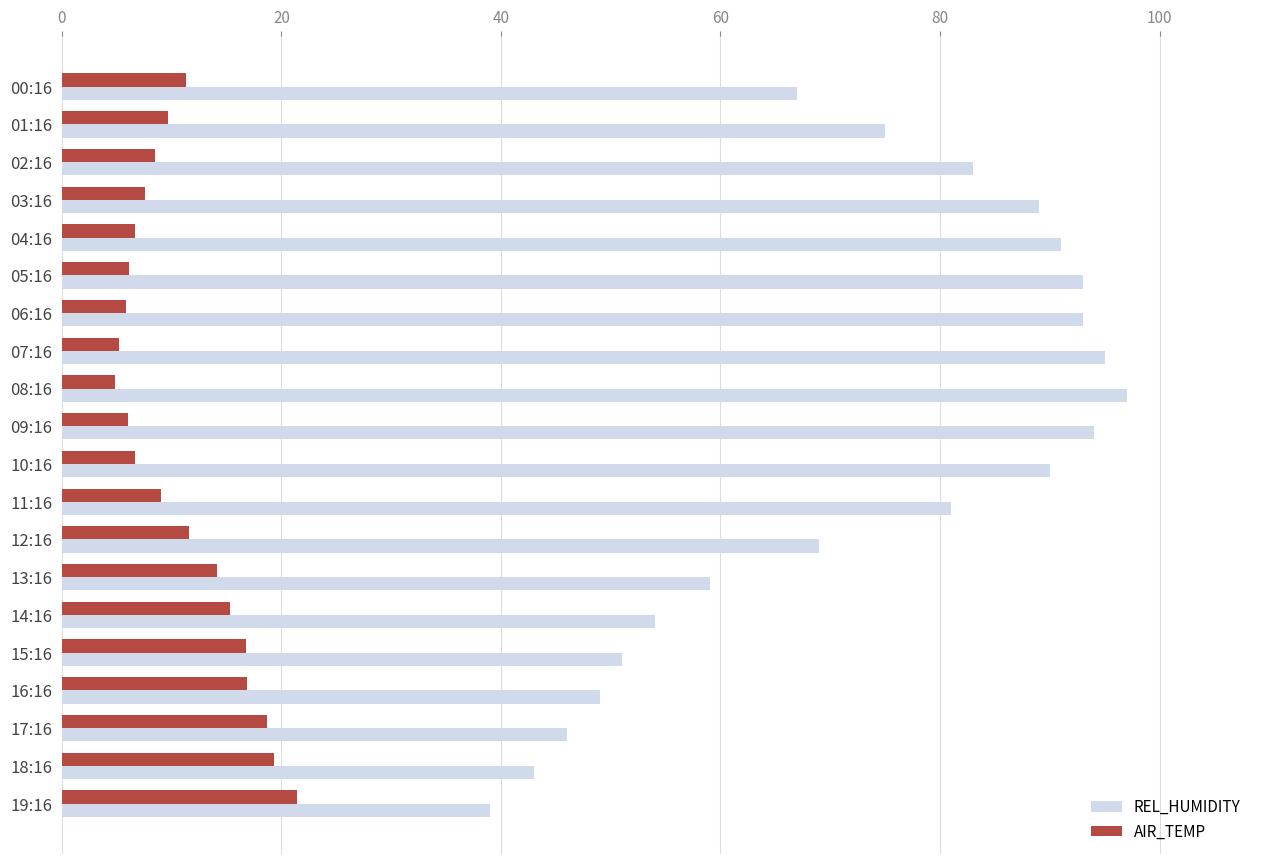

List the series in order of their peak value, lowest first.

AIR_TEMP, REL_HUMIDITY